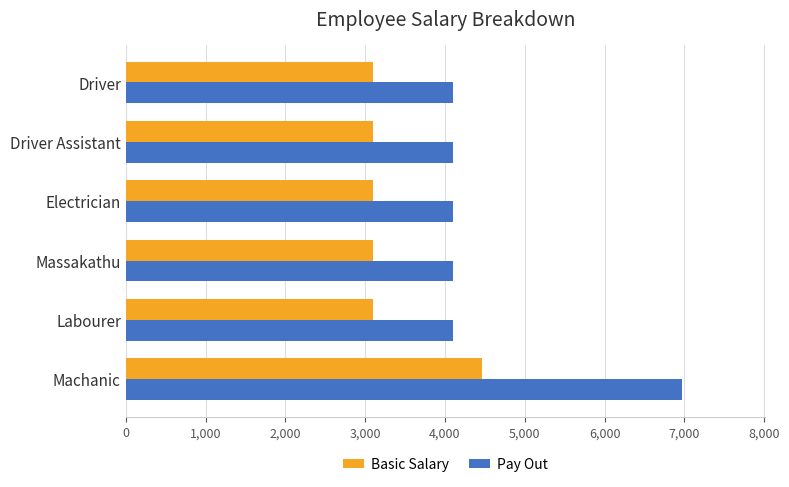

At how many categories does at least one series exceed 5208?

1